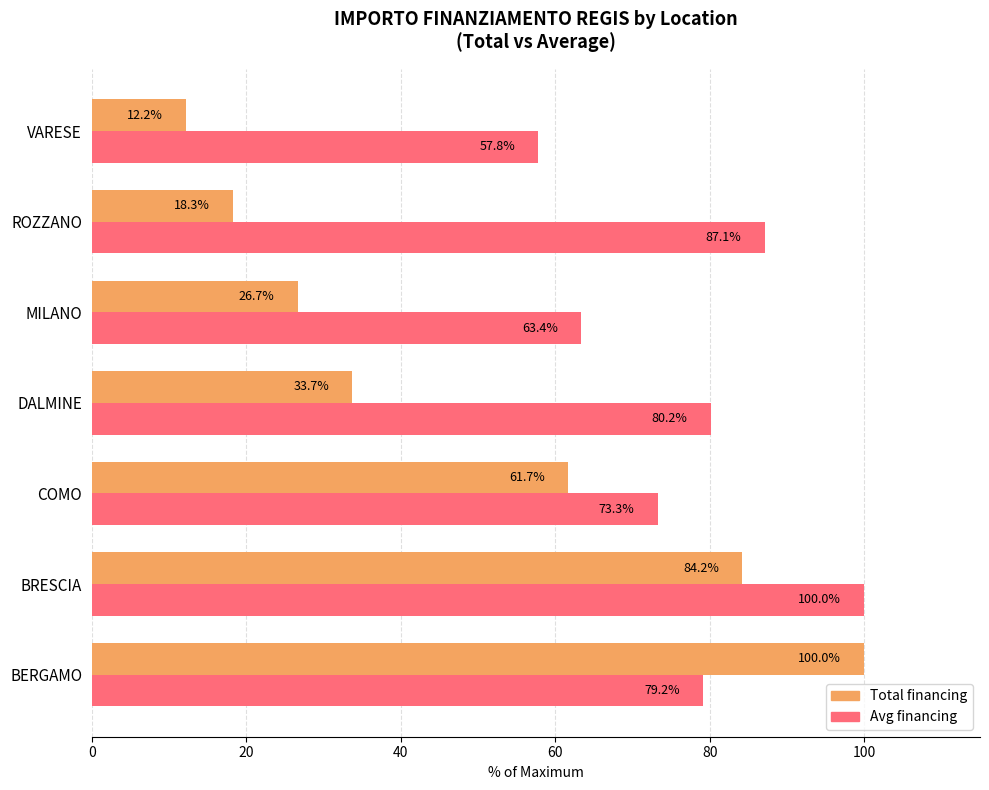

At which category is the sum across all series the highest?

BRESCIA